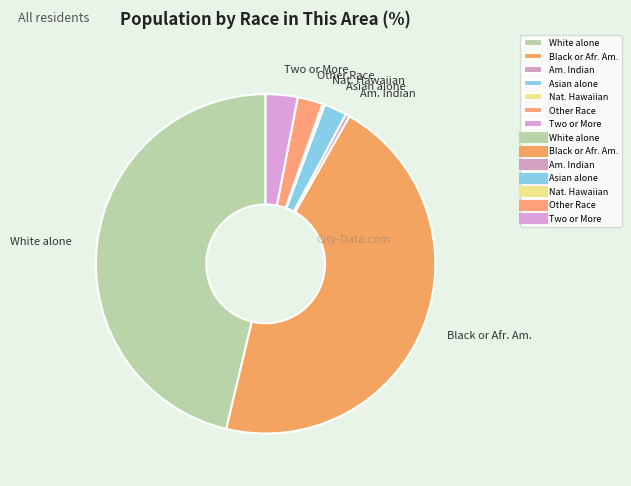

Which slice is the largest?

White alone